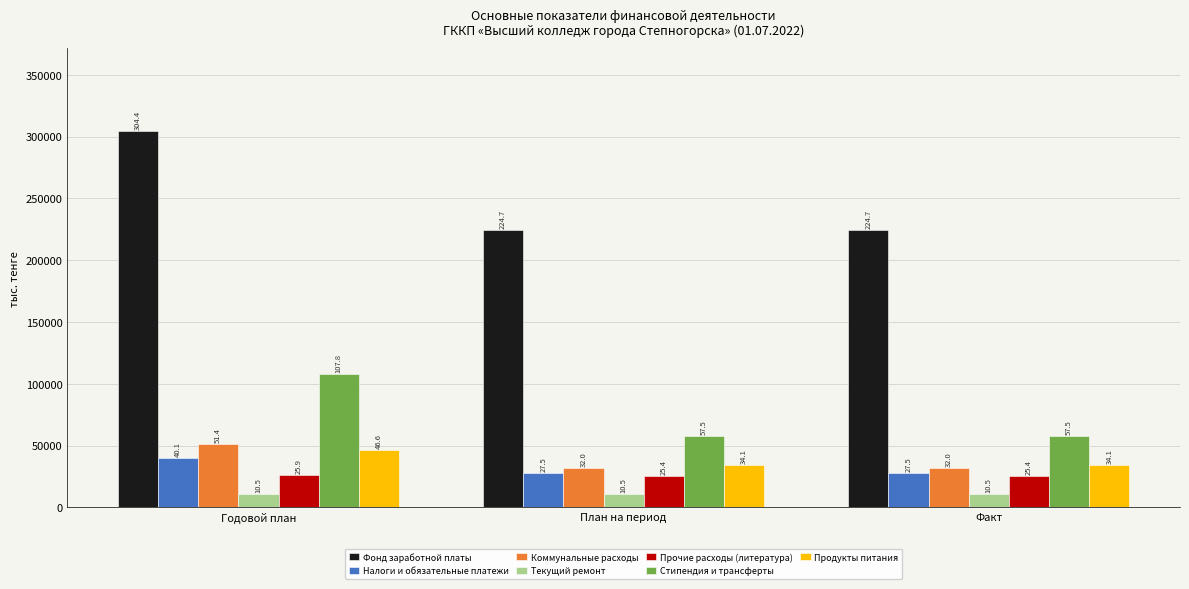

What is the sum of all Стипендия и трансферты values?

222856.0